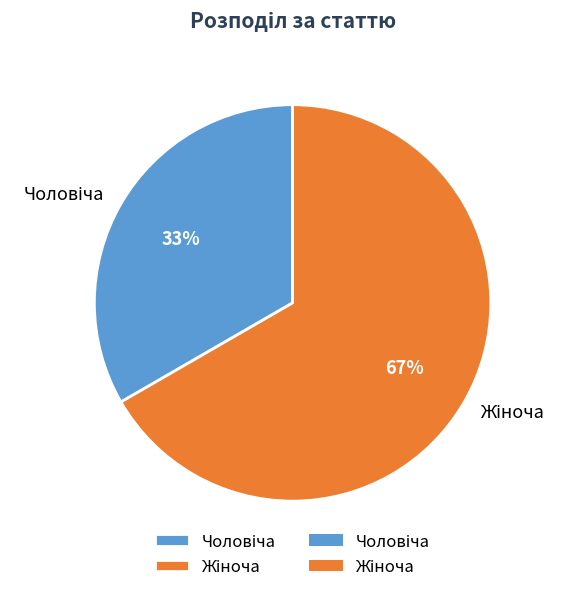

Count the number of slices in the pie.

2